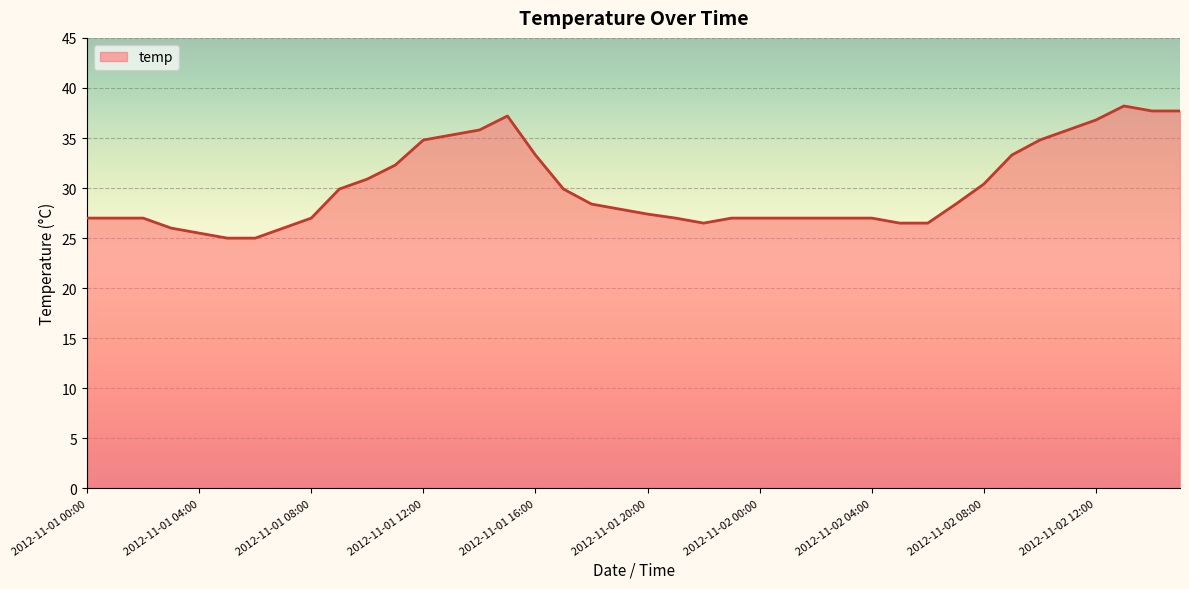

What is the maximum value shown in the chart?

38.2